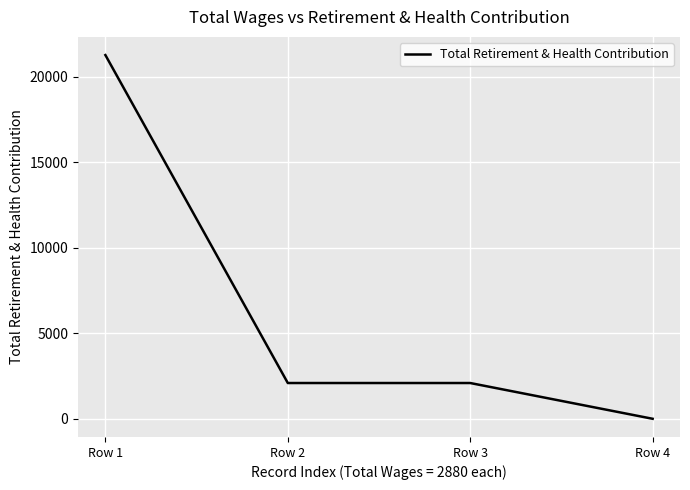

True or false: the data shows 30747 at Row 1.

False